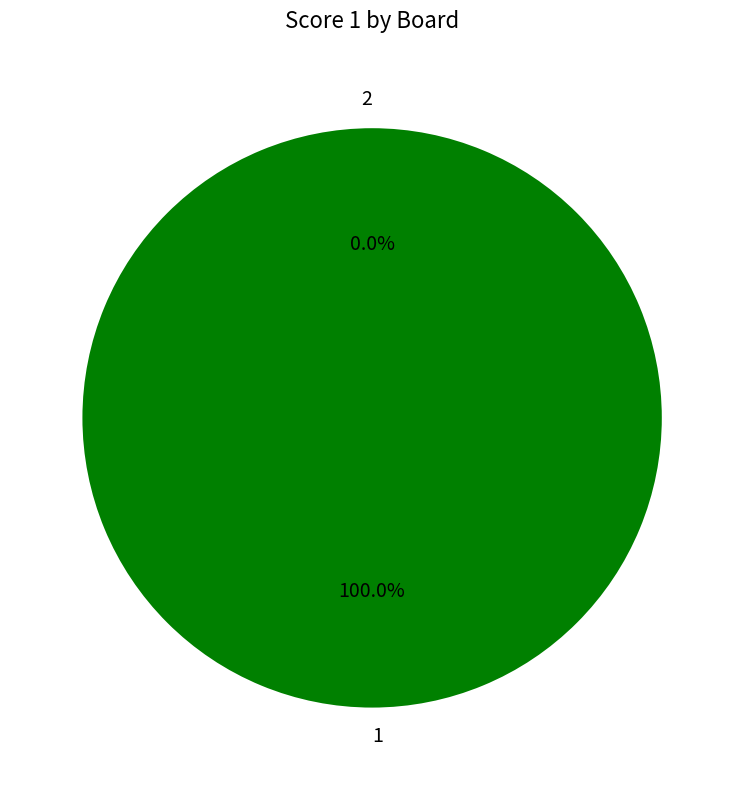

Combined, do 2 and 1 account for over 50%?

Yes